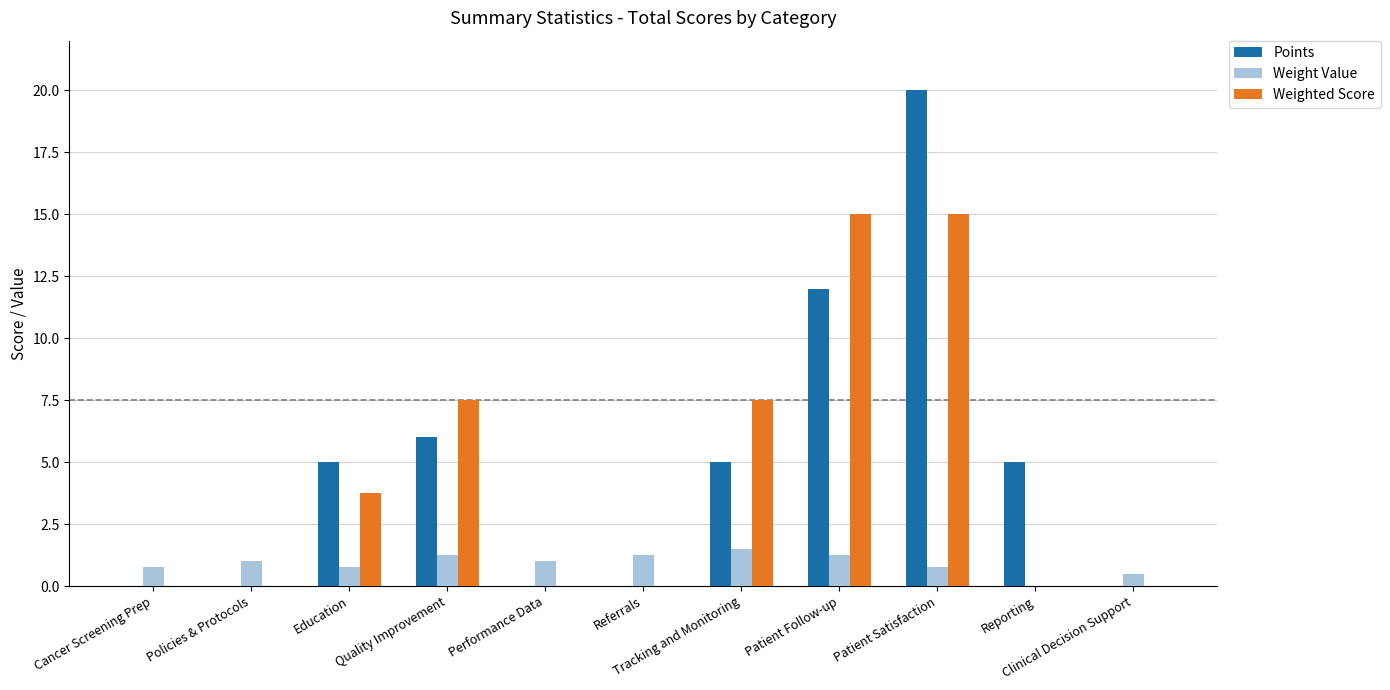

What is the average value of the Points series?

4.8